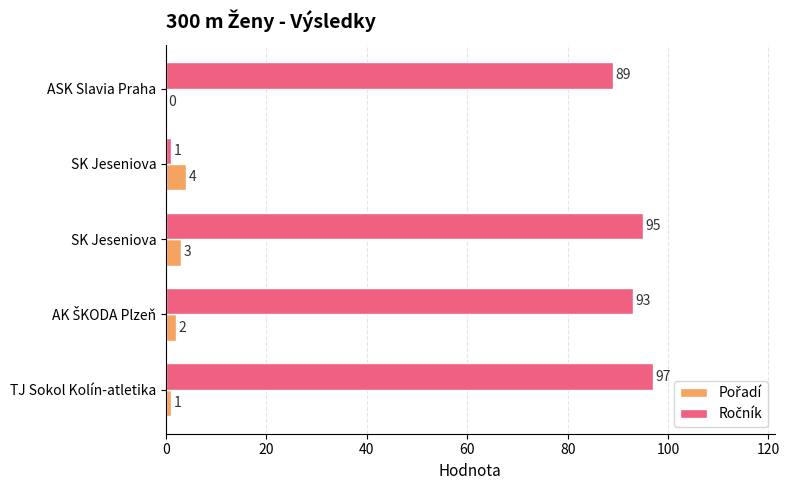

How many categories are shown in the chart?

5